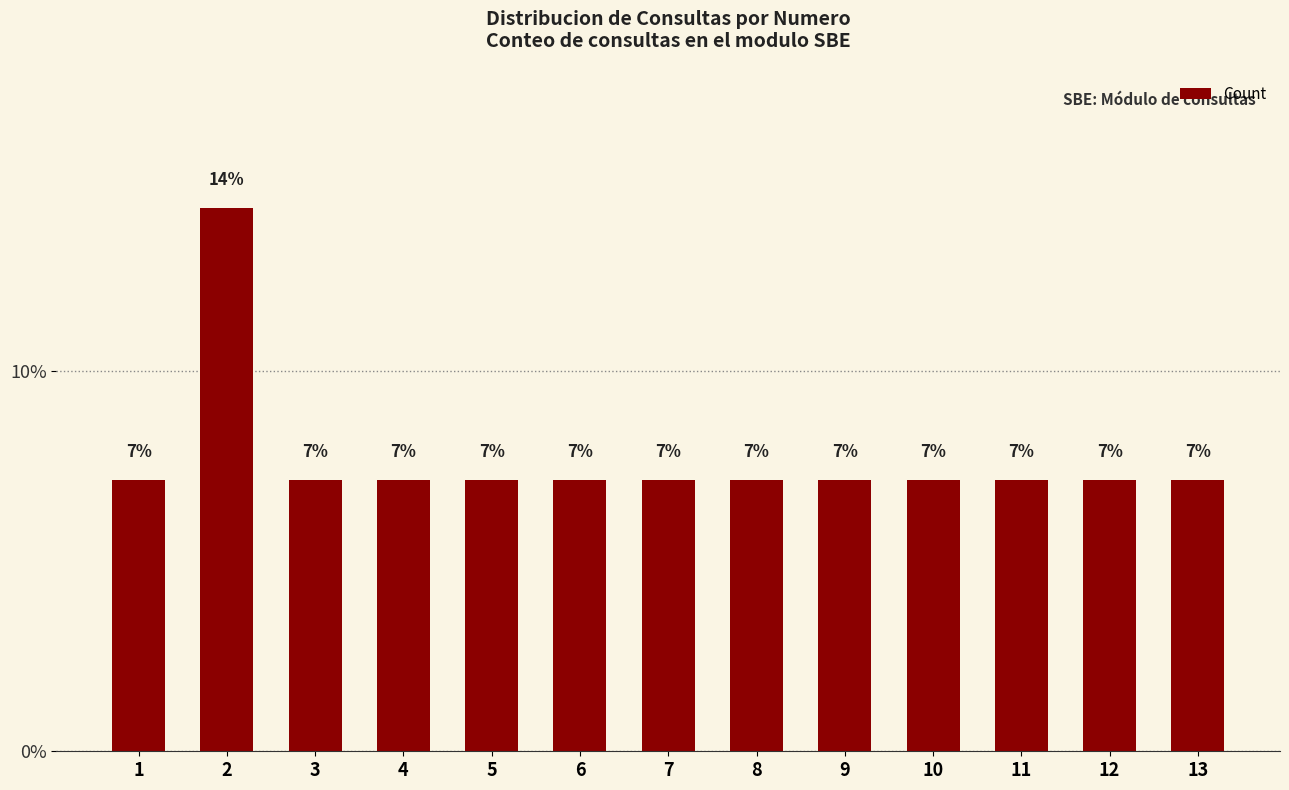

Does the chart contain any negative values?

No